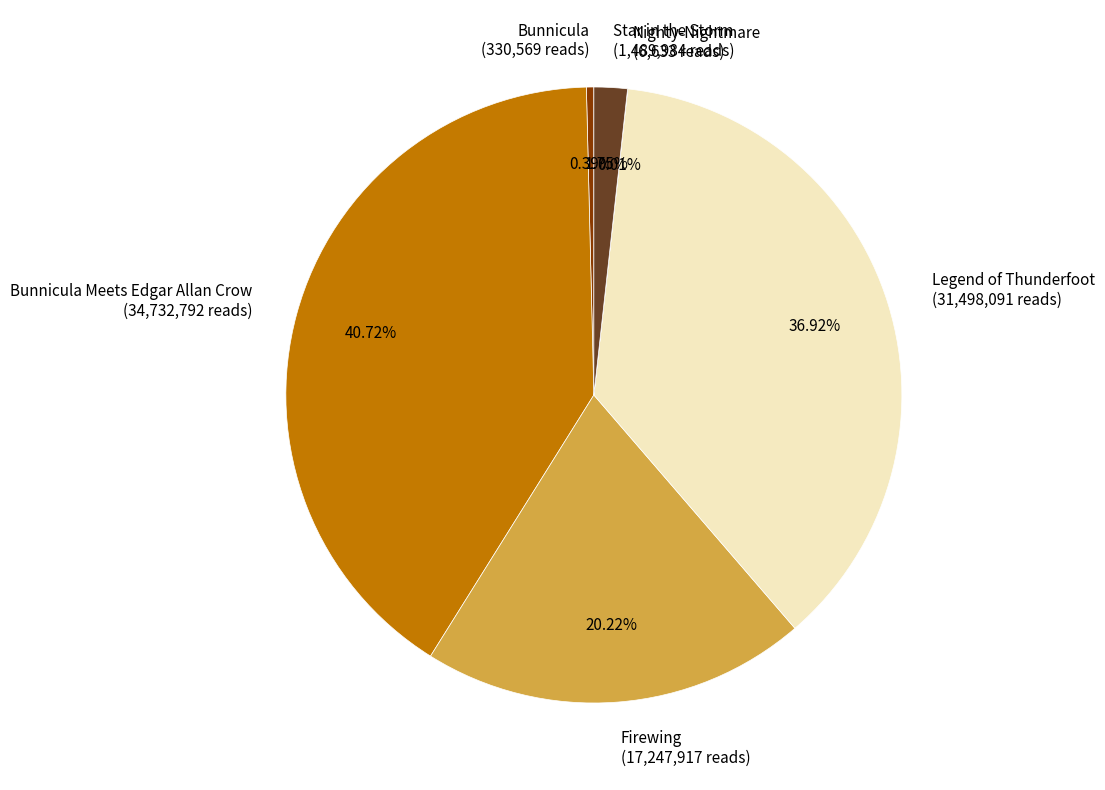

Is there any slice that represents more than half of the pie?

No